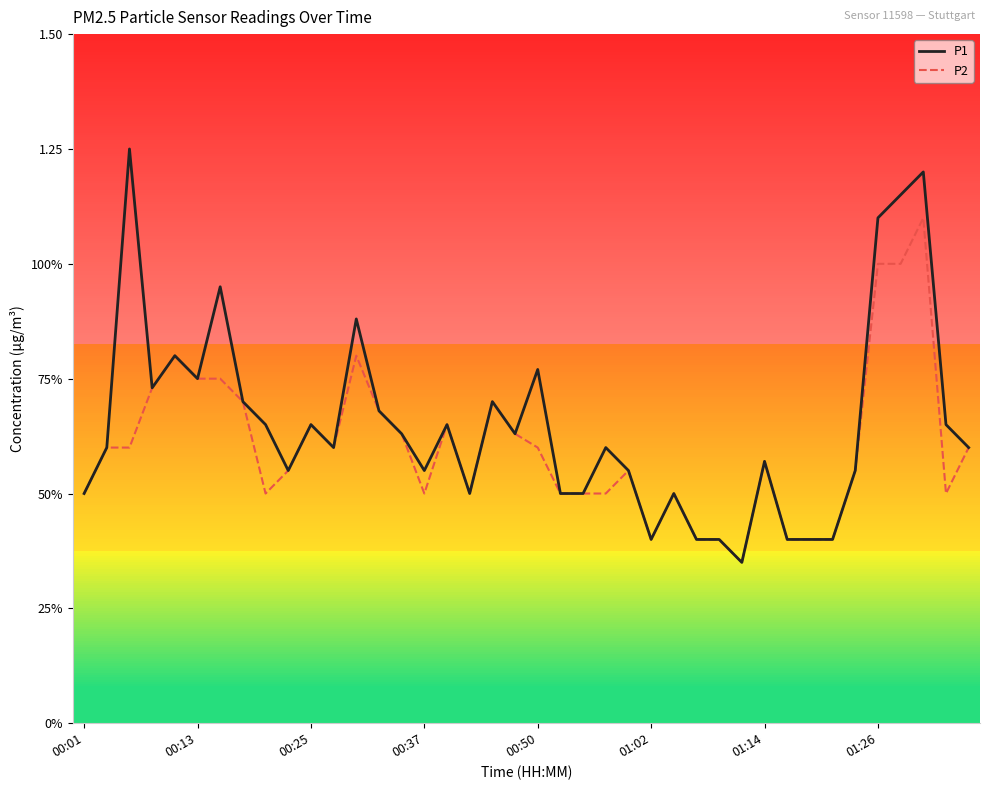

True or false: P1 has more than 0 points higher than both neighbors.

True